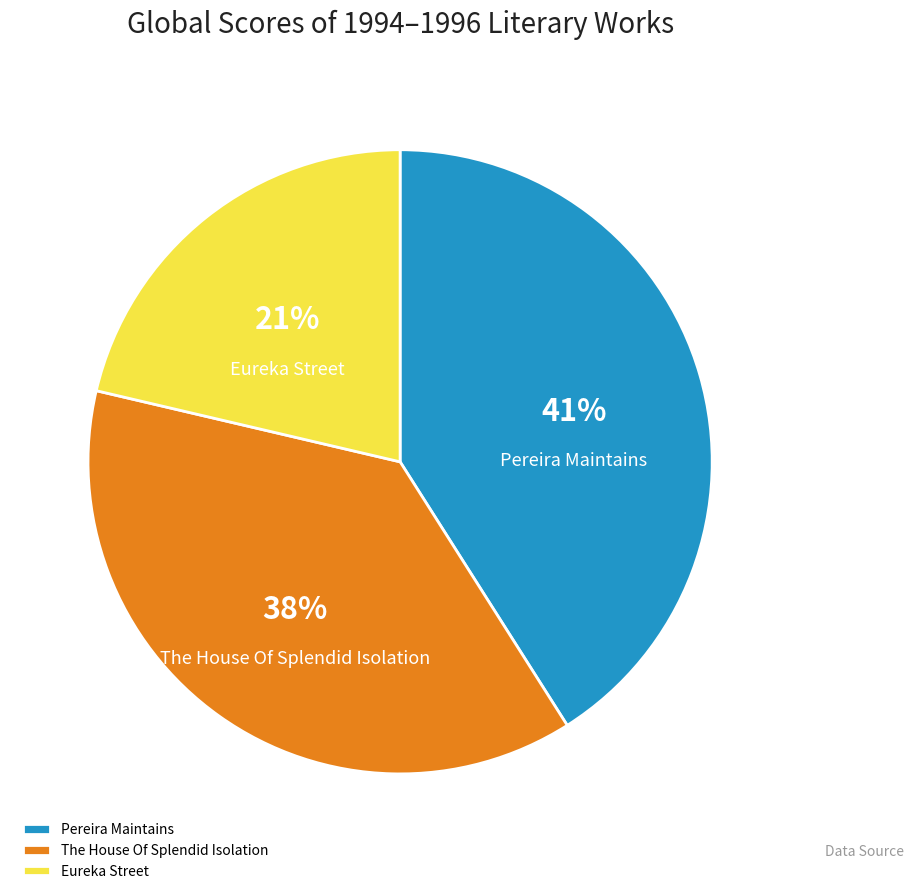

To the nearest percent, what is the difference between the largest and smallest slice percentages?

20%